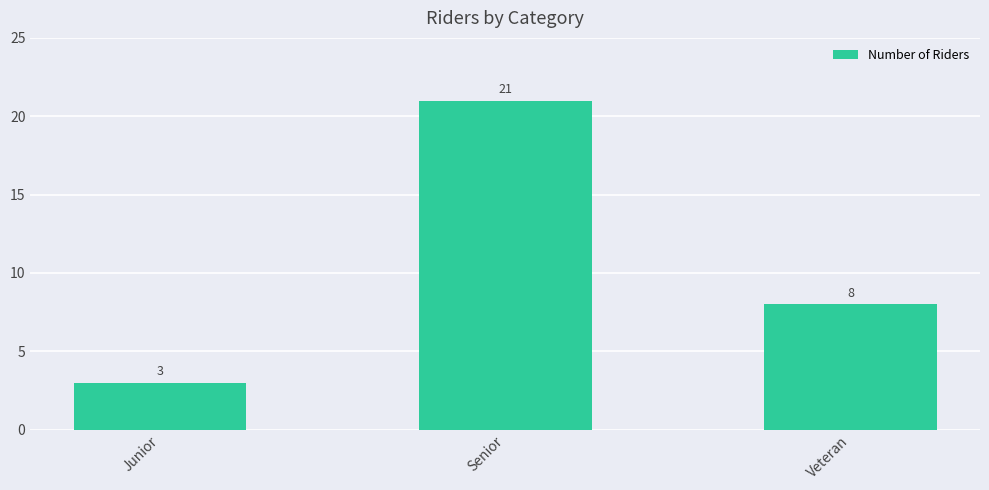

What is the label of the 2nd bar from the right?

Senior